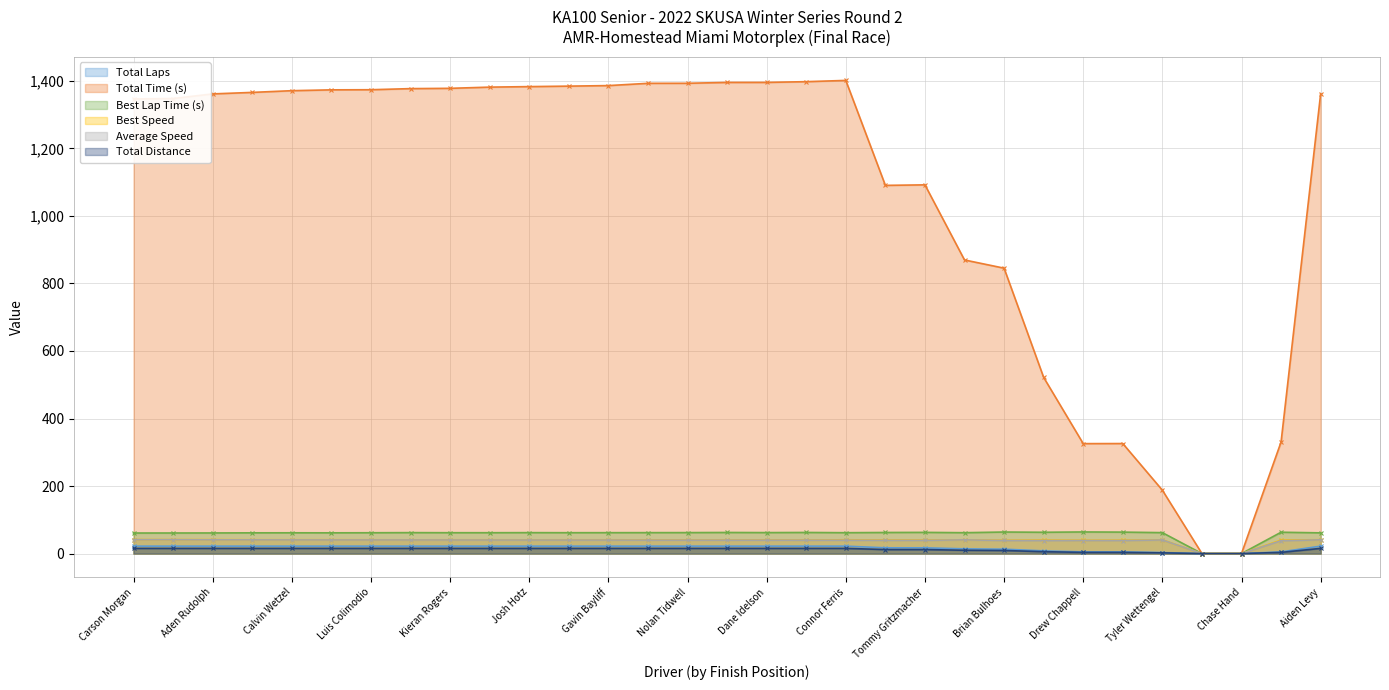

In Average Speed, how many points are higher than both neighbors (excluding endpoints)?

3